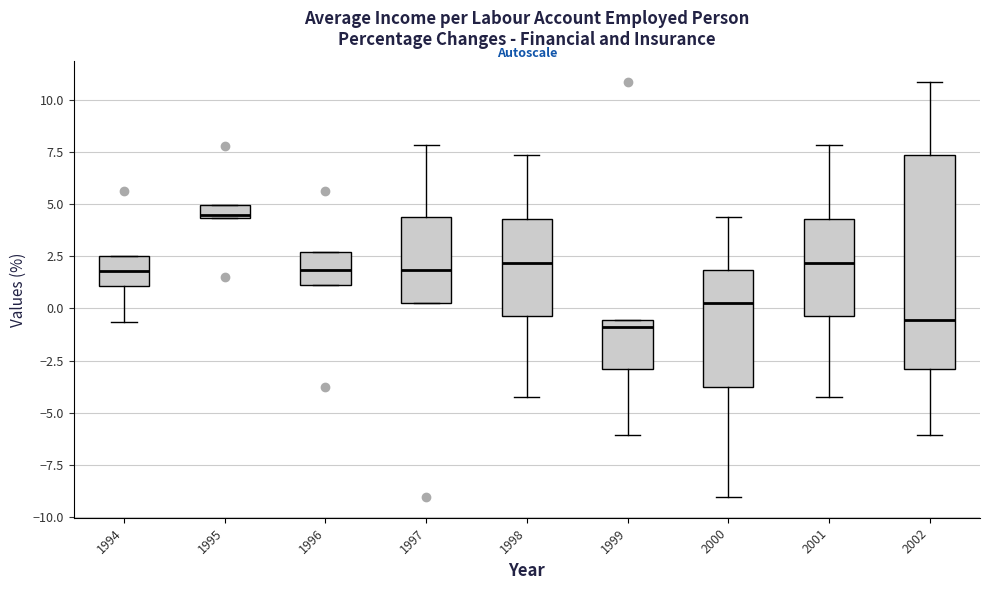

Where is the lower edge of the box at x = 2001 on the y-axis? The values are not printed on the chart, so give them approximately, as read against the axis.

-0.5